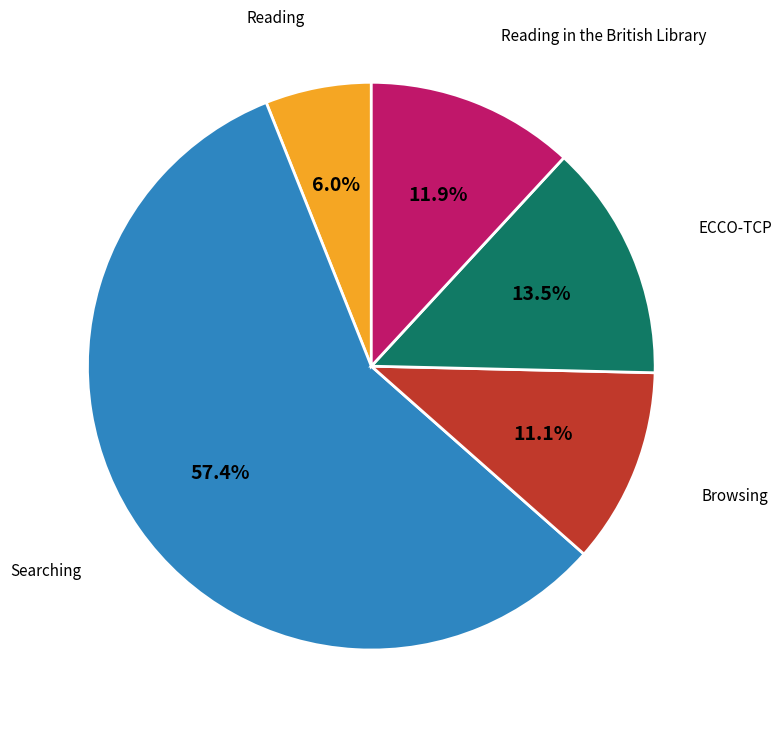

Does any single category account for the majority?

Yes